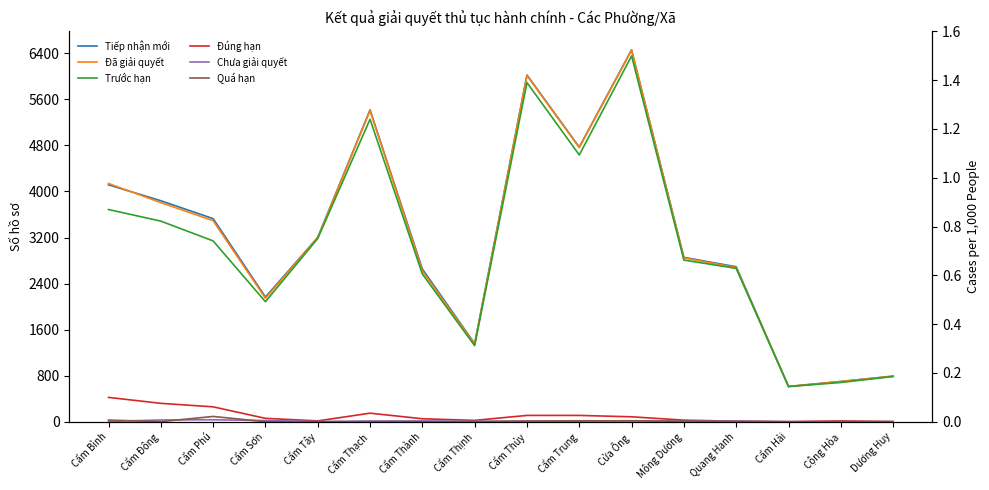

What is the difference between the maximum and minimum values in the Tiếp nhận mới series?

5846